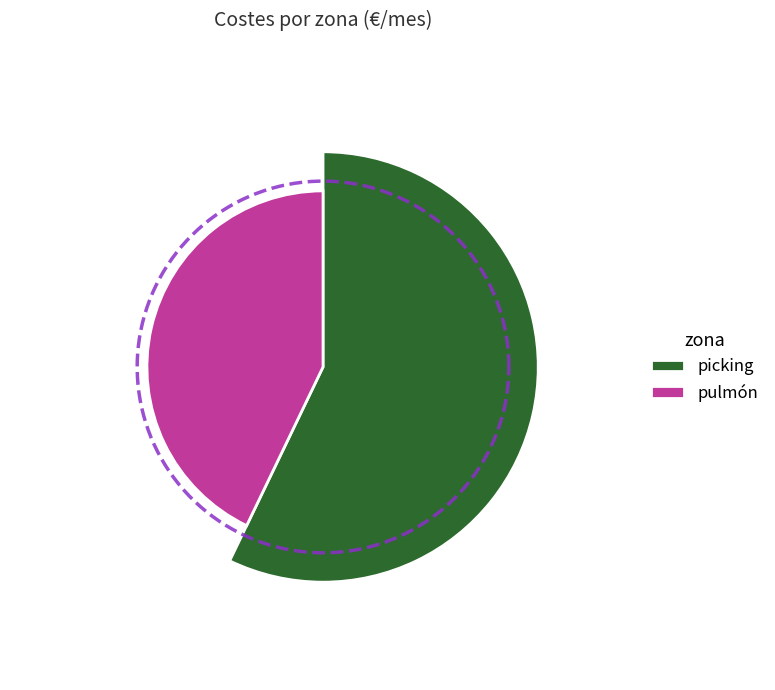

Rank the categories by value from lowest to highest.

pulmón, picking